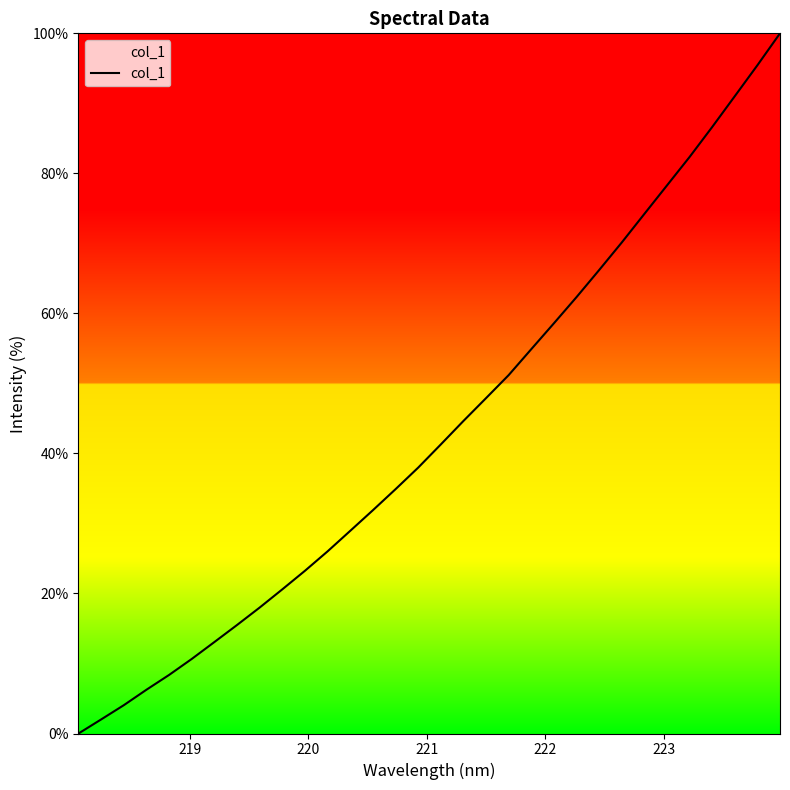

What is the maximum value shown in the chart?

100.0